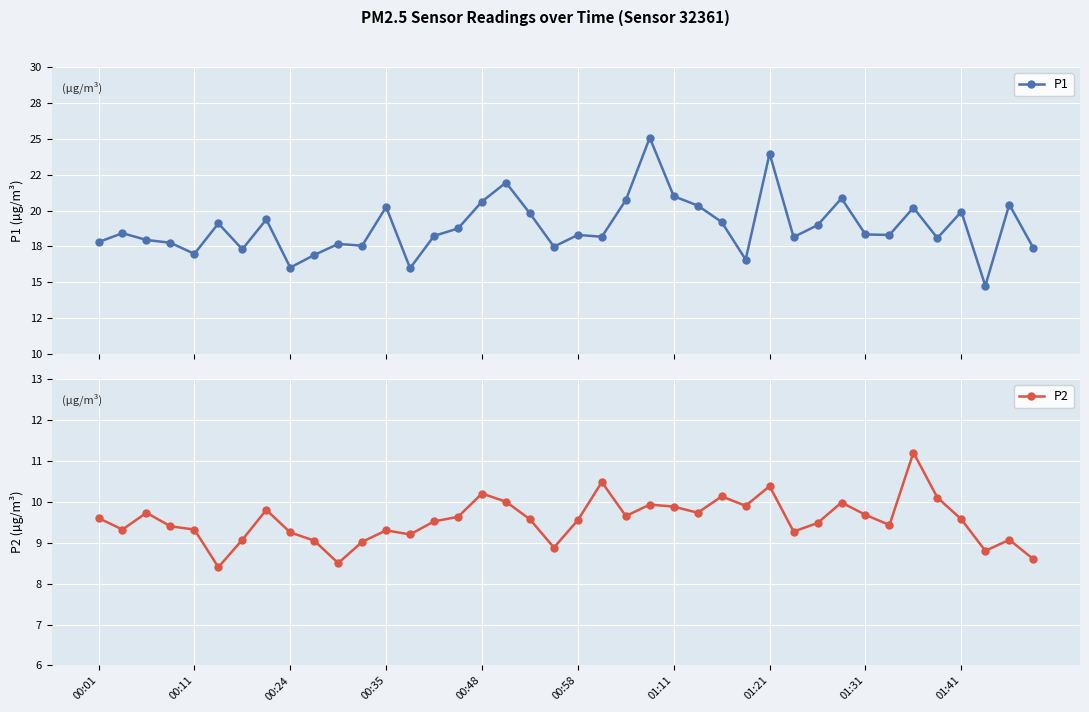

List the series in order of their peak value, highest first.

P1, P2